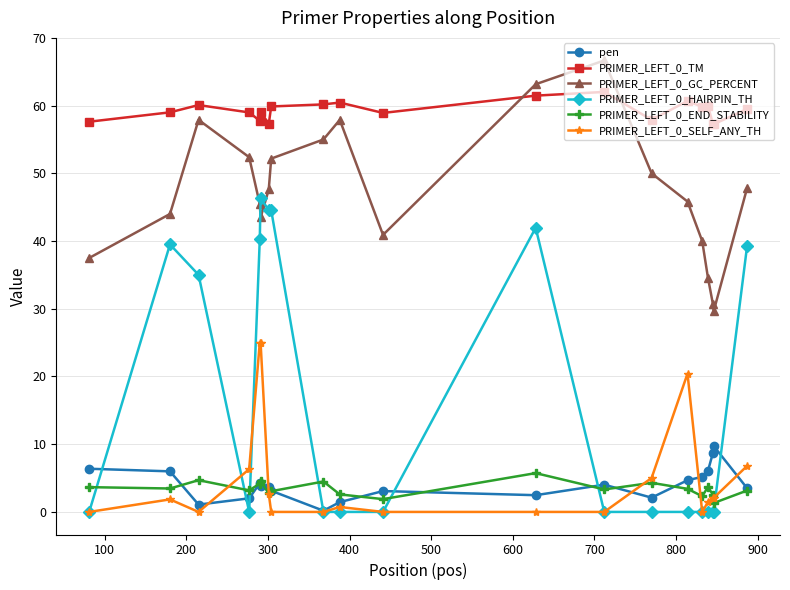

Rank the series by their maximum value, from lowest to highest.

PRIMER_LEFT_0_END_STABILITY, pen, PRIMER_LEFT_0_SELF_ANY_TH, PRIMER_LEFT_0_HAIRPIN_TH, PRIMER_LEFT_0_TM, PRIMER_LEFT_0_GC_PERCENT